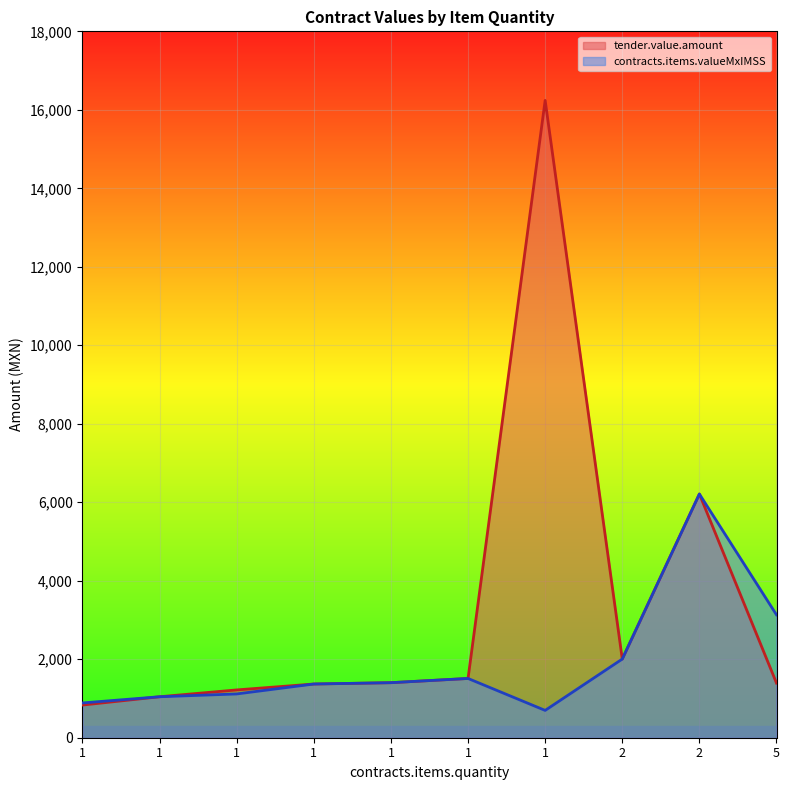

Is it true that tender.value.amount equals 4098.2 at 2?

False